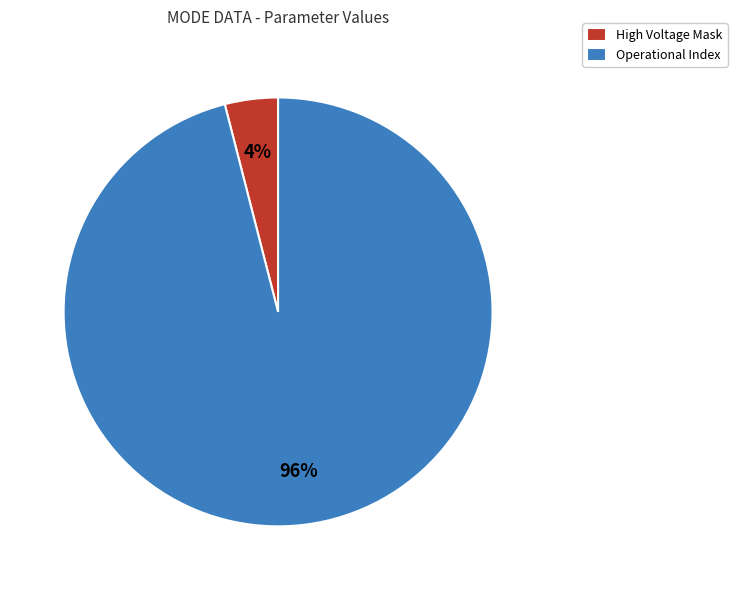

The Operational Index slice represents 82% of the pie. True or false?

False